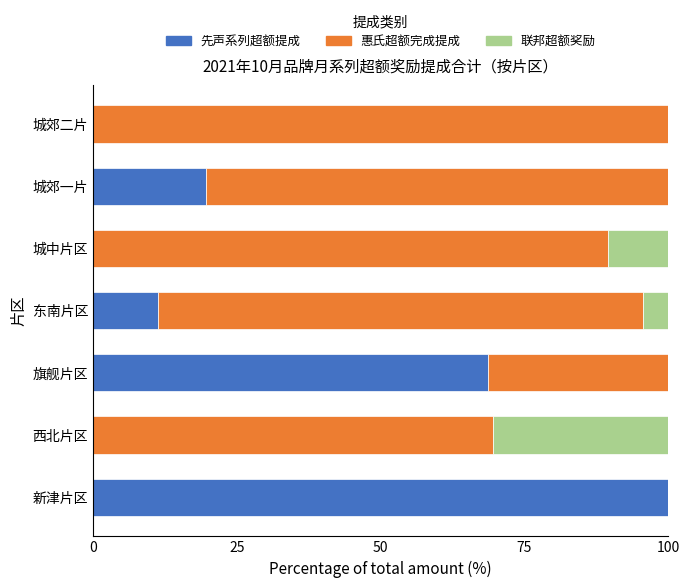

What is the sum of the 先声系列超额提成 values at 城中片区 and 新津片区?

100.0